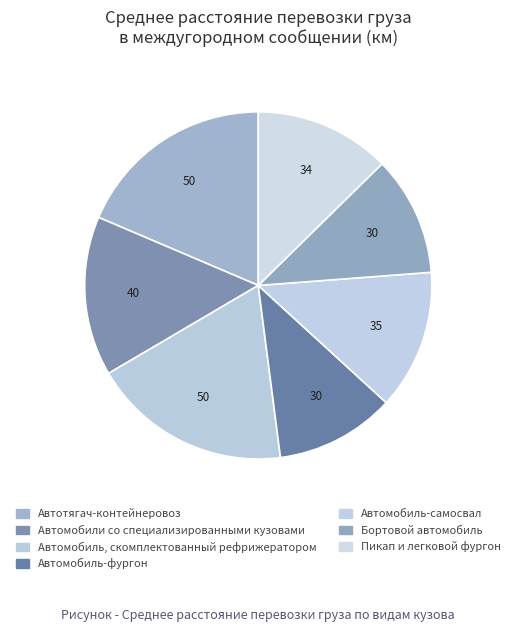

How many segments does this pie chart have?

7